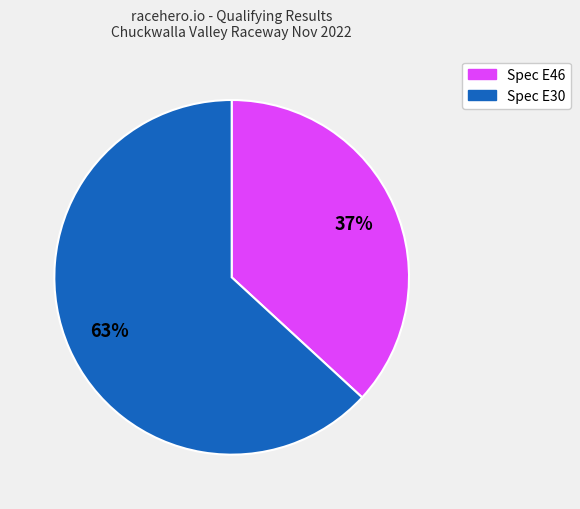

Which has a higher value, Spec E46 or Spec E30?

Spec E30